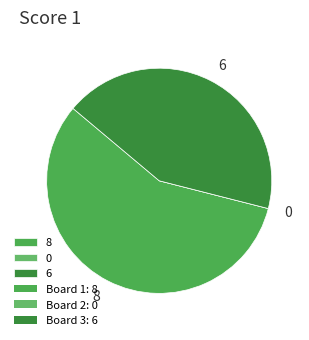

True or false: 6 accounts for 56% of the total.

False